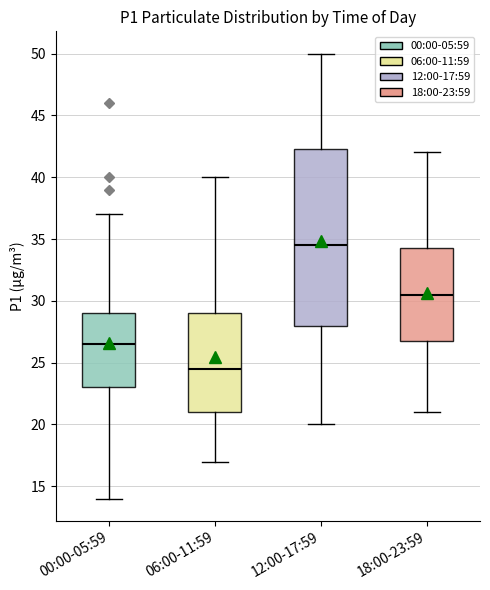

Where does the median line of the box for 18:00-23:59 sit on the y-axis? The values are not printed on the chart, so give them approximately, as read against the axis.

30.5